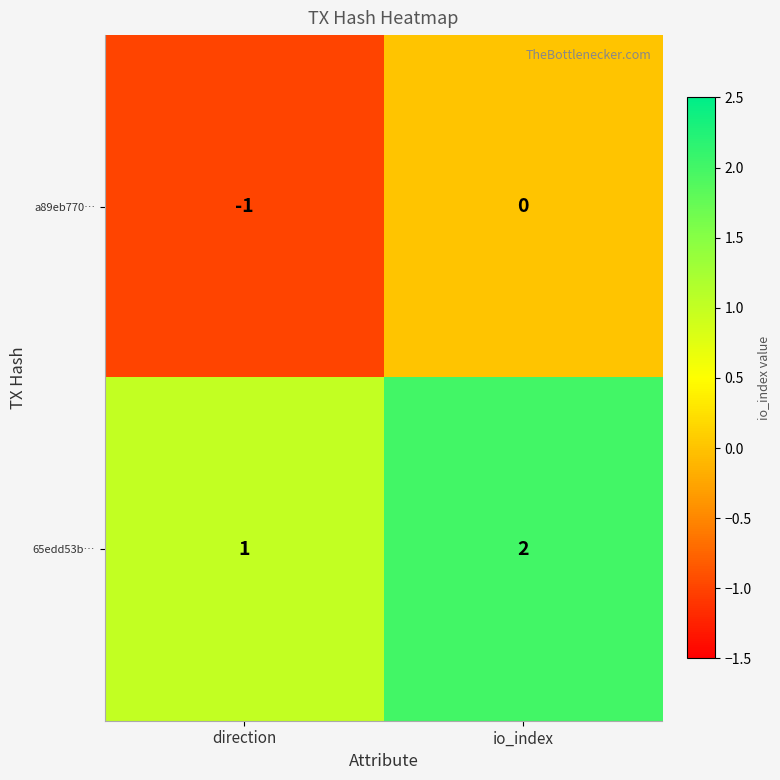

How many data points does each series have?

2